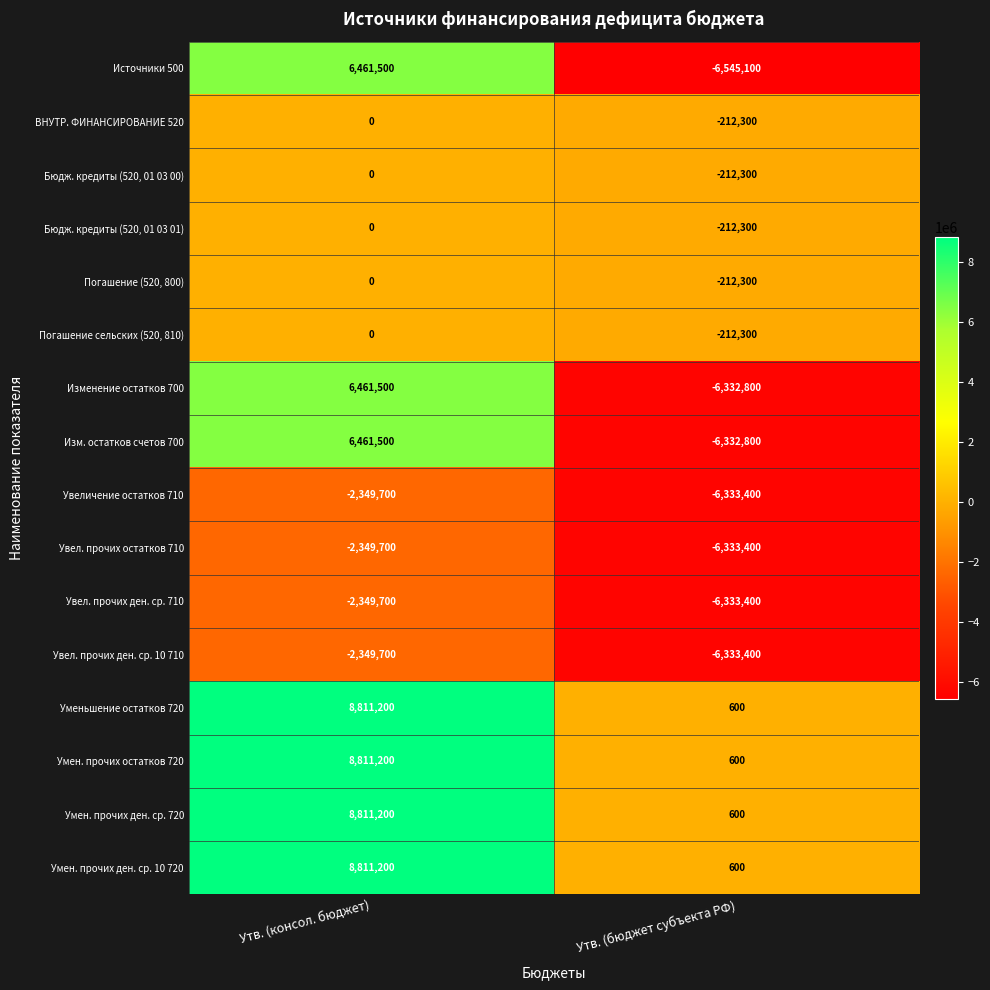

Is it true that Изменение остатков 700 equals 6461500 at Утв. (консол. бюджет)?

True